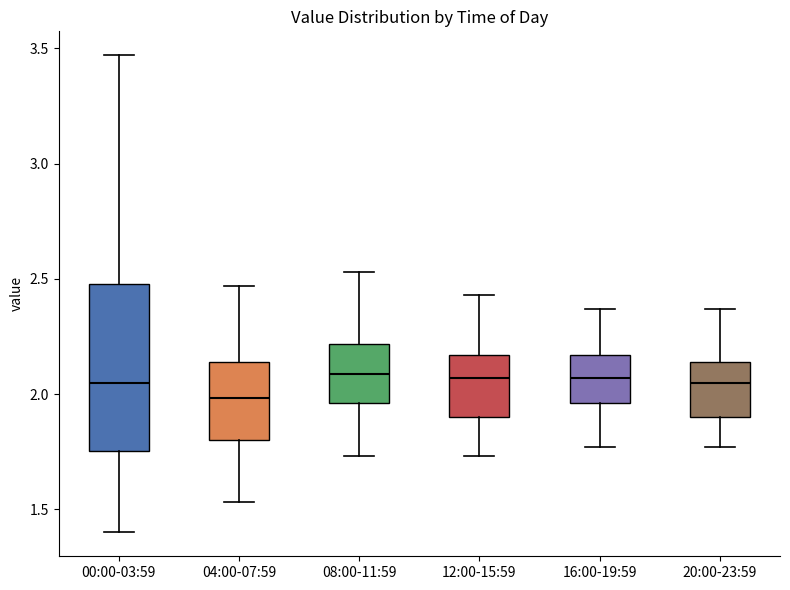

Which box has the lowest median line?

04:00-07:59